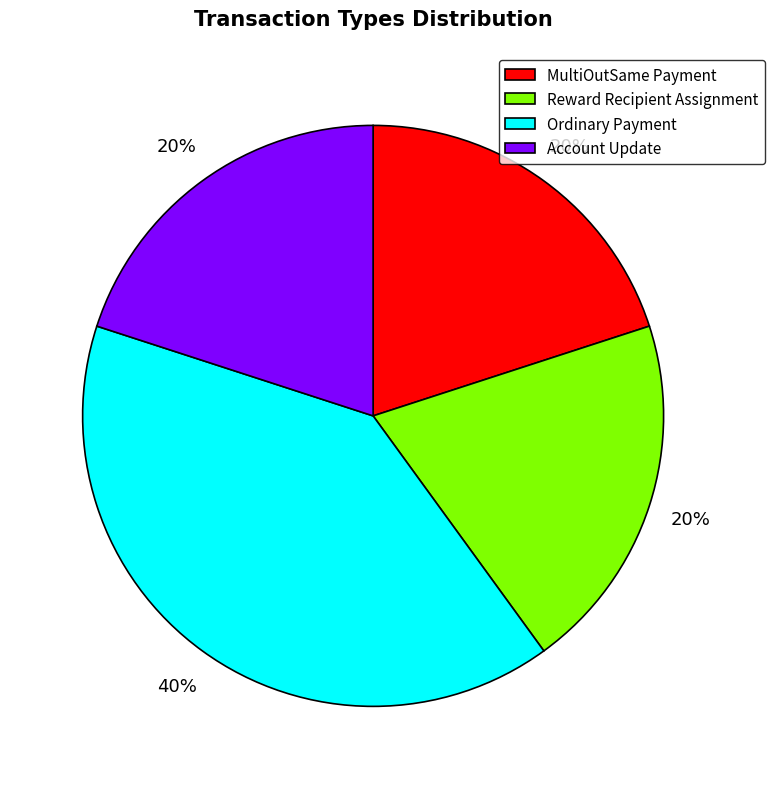

How many slices are in this pie chart?

4